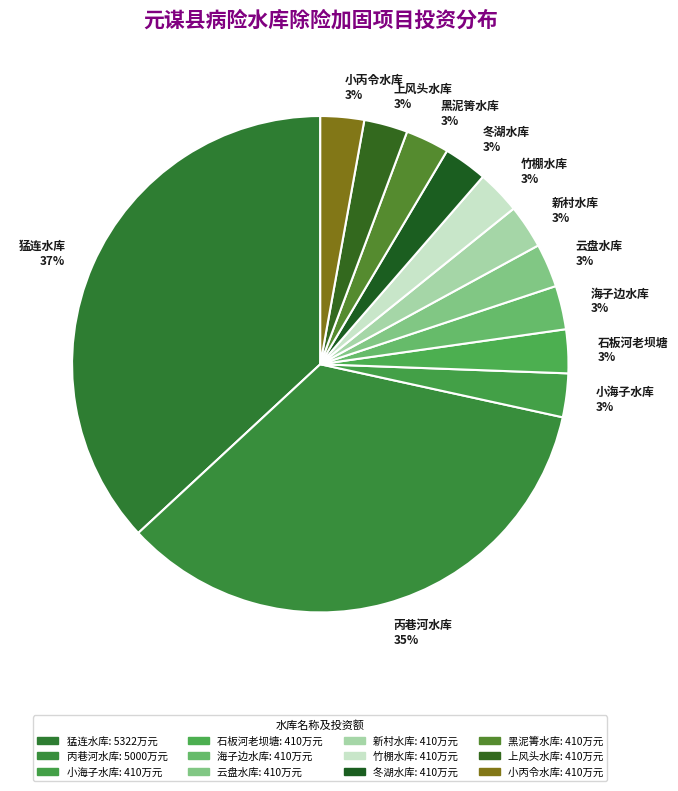

Approximately how many times larger is the value at 竹棚水库 3% compared to 云盘水库 3%?

1.0